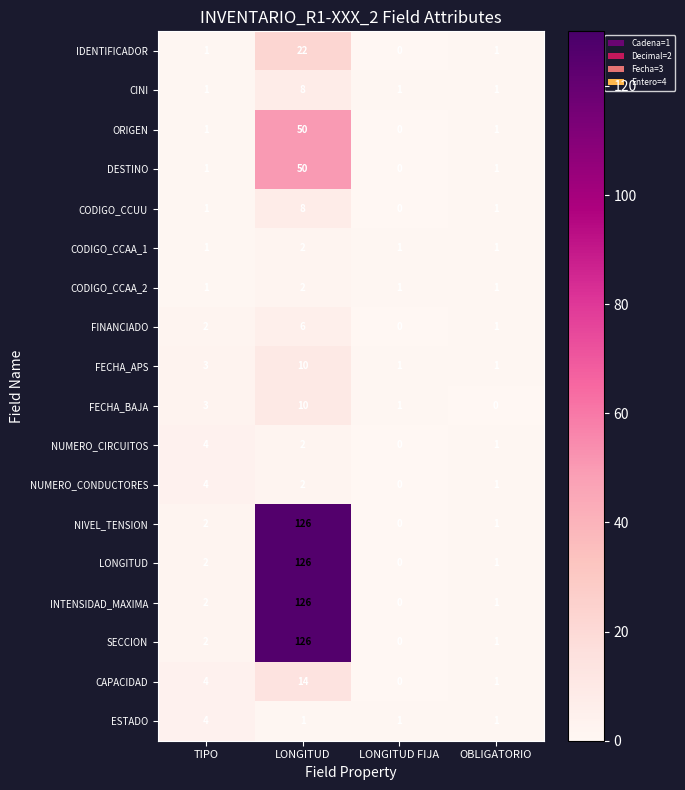

At which category is the sum across all series the highest?

LONGITUD